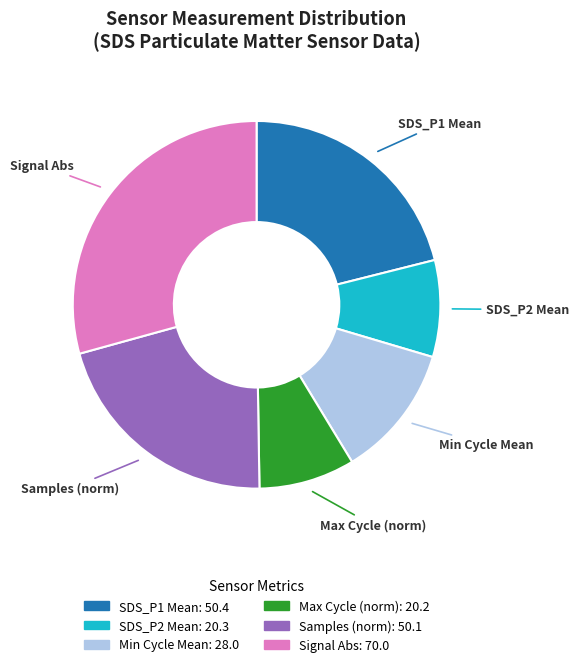

Does any single category account for the majority?

No